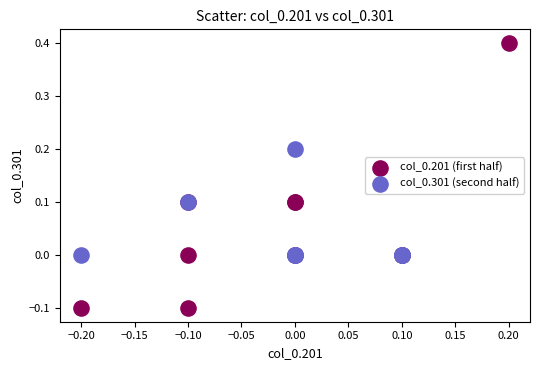

Which series contains the highest Y value?

col_0.201 (first half)